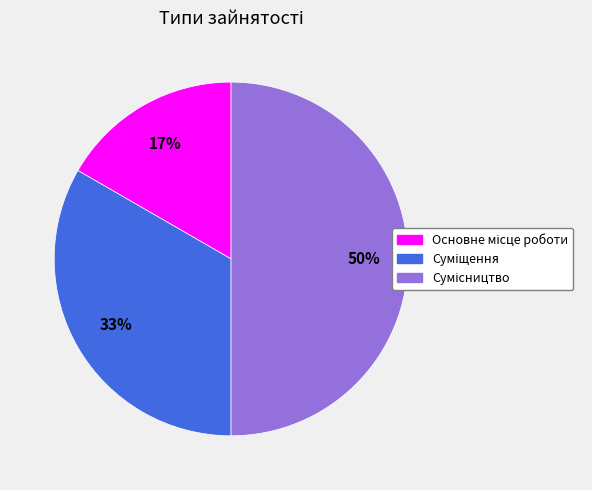

How many segments does this pie chart have?

3